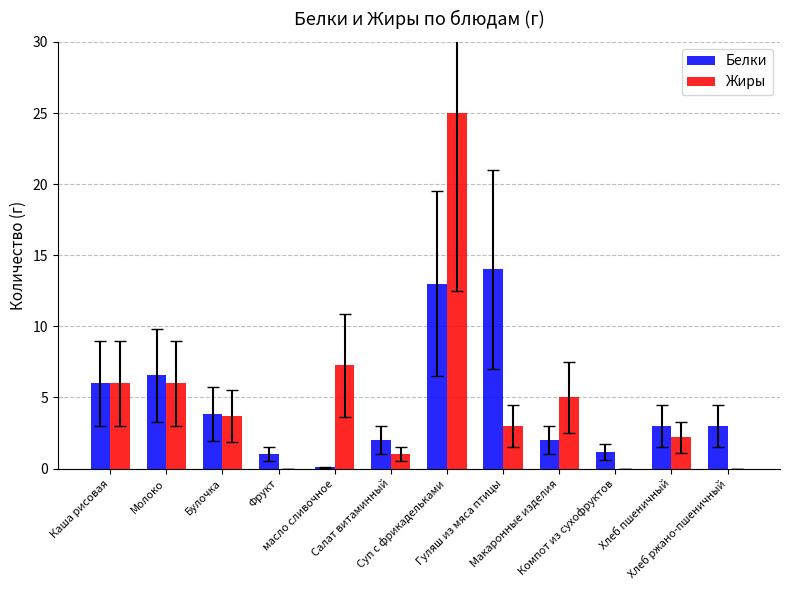

How many distinct data groups are displayed?

2